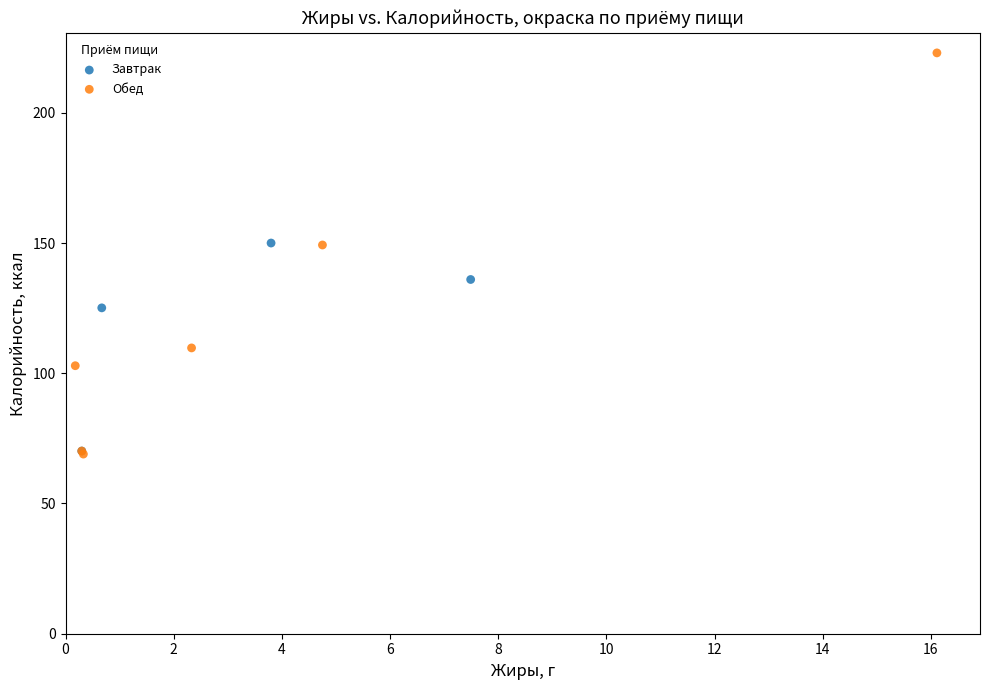

Which series reaches the maximum Y coordinate?

Обед